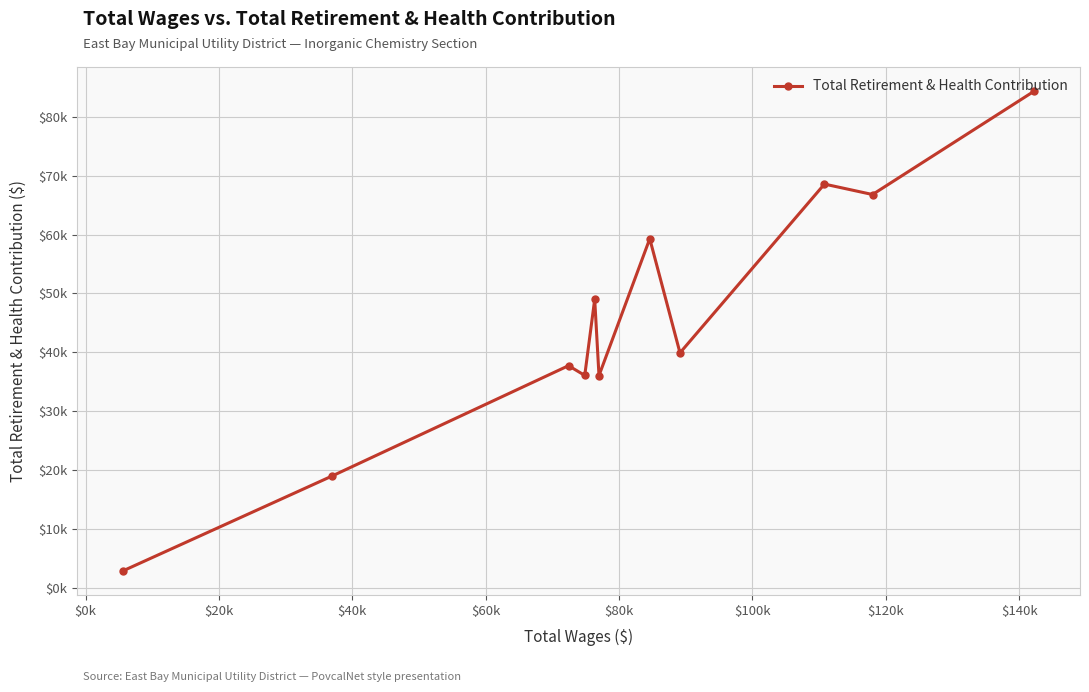

What is the greatest value displayed?

84403